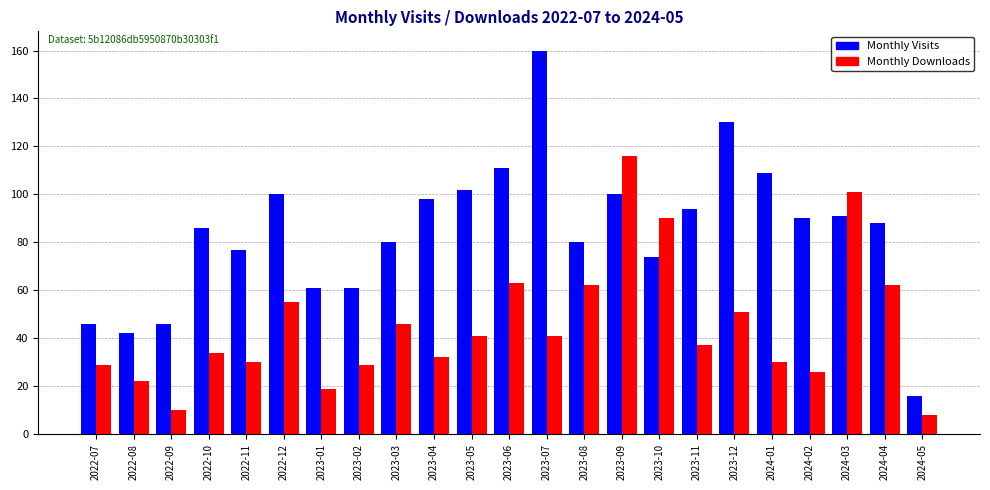

Which label corresponds to the smallest value in the chart?

2024-05